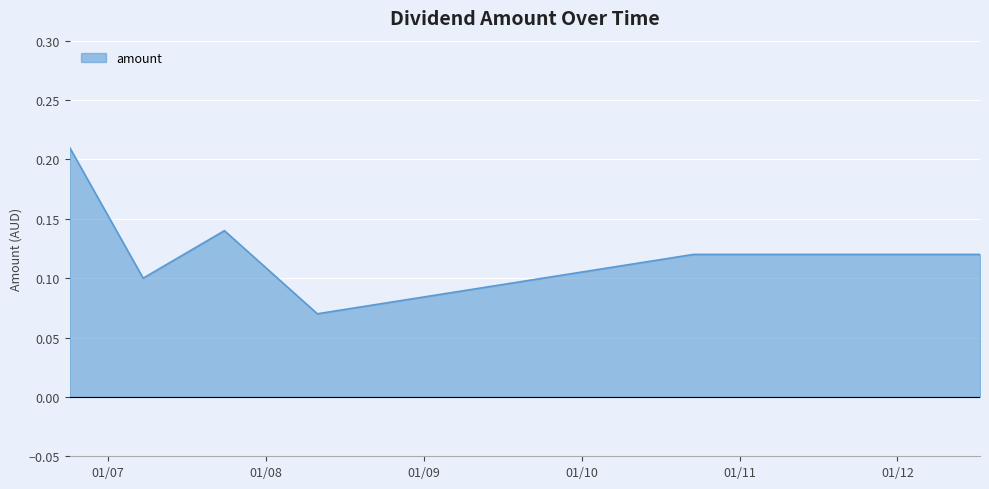

Does the chart have visible grid lines?

Yes